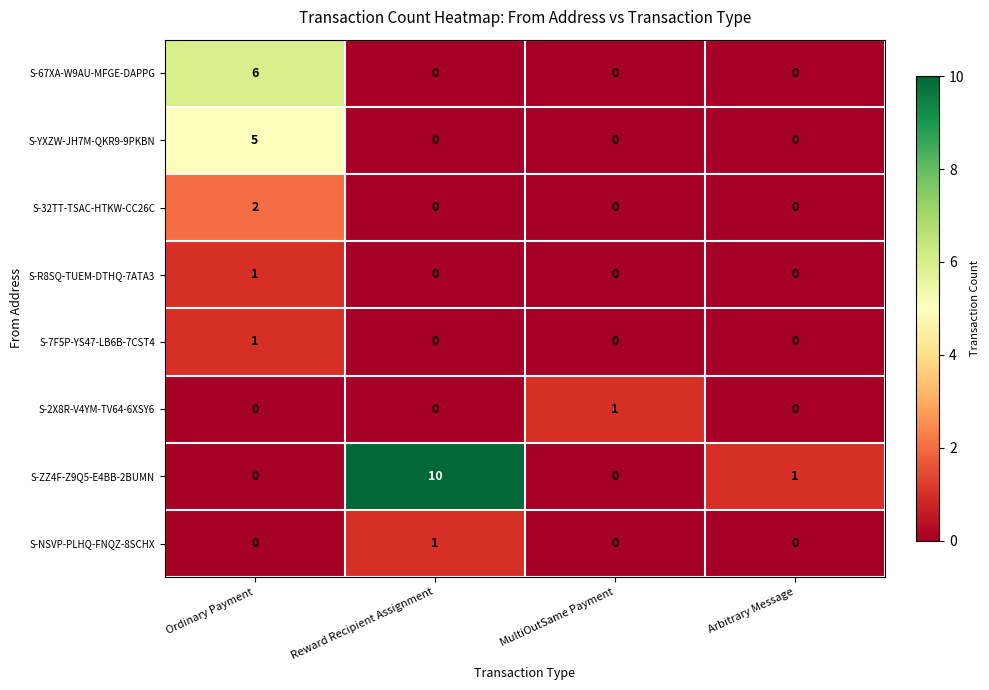

Which label corresponds to the largest value in the chart?

Reward Recipient Assignment